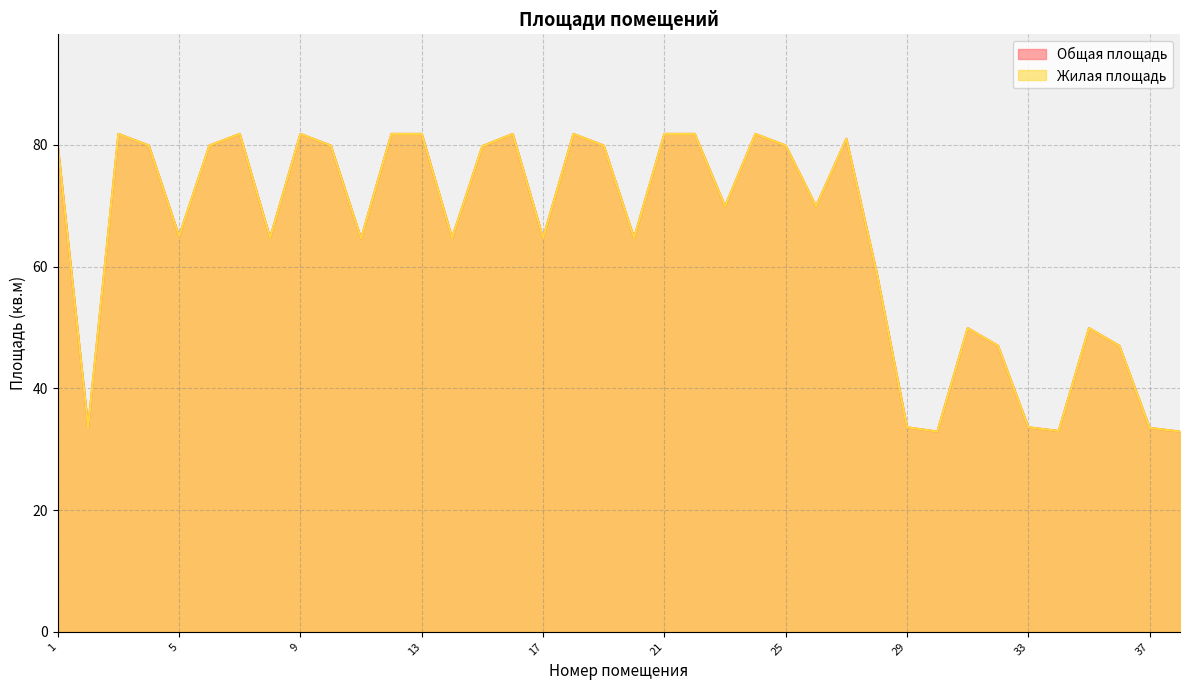

Which series changed the most between 20 and 23?

Общая площадь